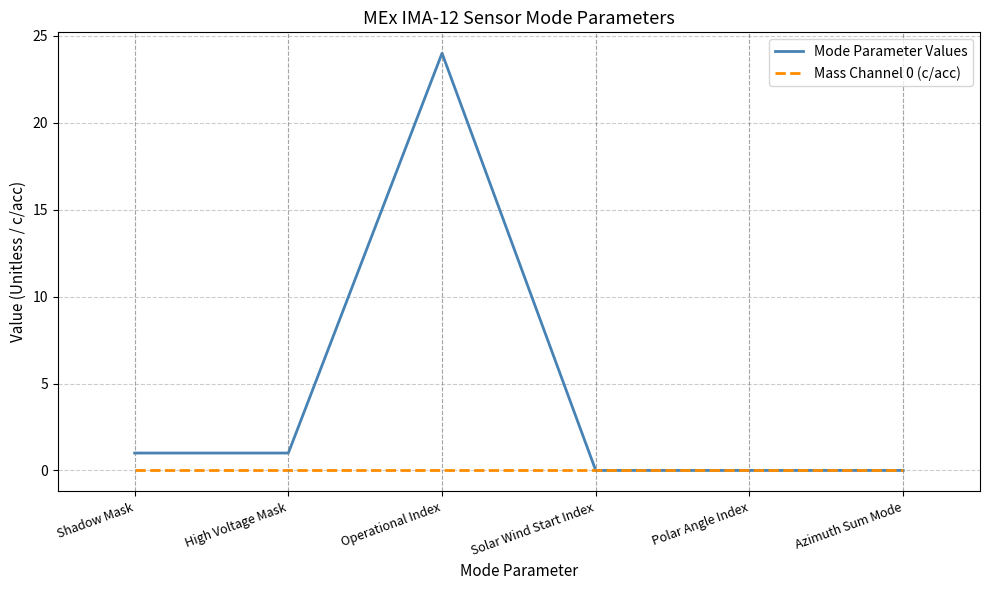

Rank the series by their maximum value, from lowest to highest.

Mass Channel 0 (c/acc), Mode Parameter Values